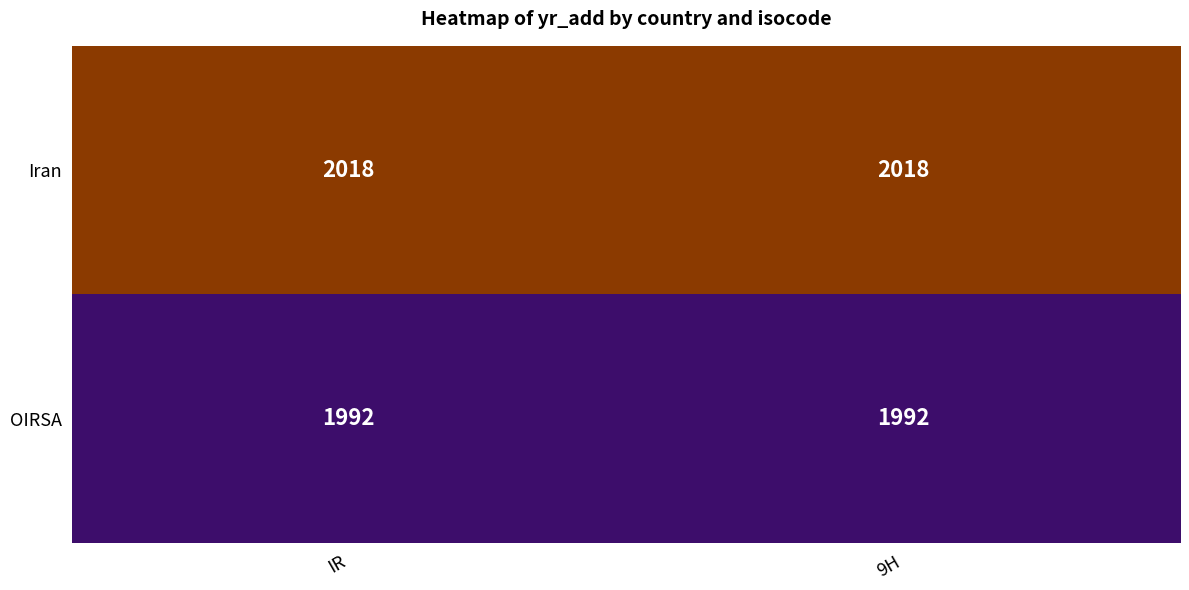

The OIRSA series shows 1992 at 9H. True or false?

True